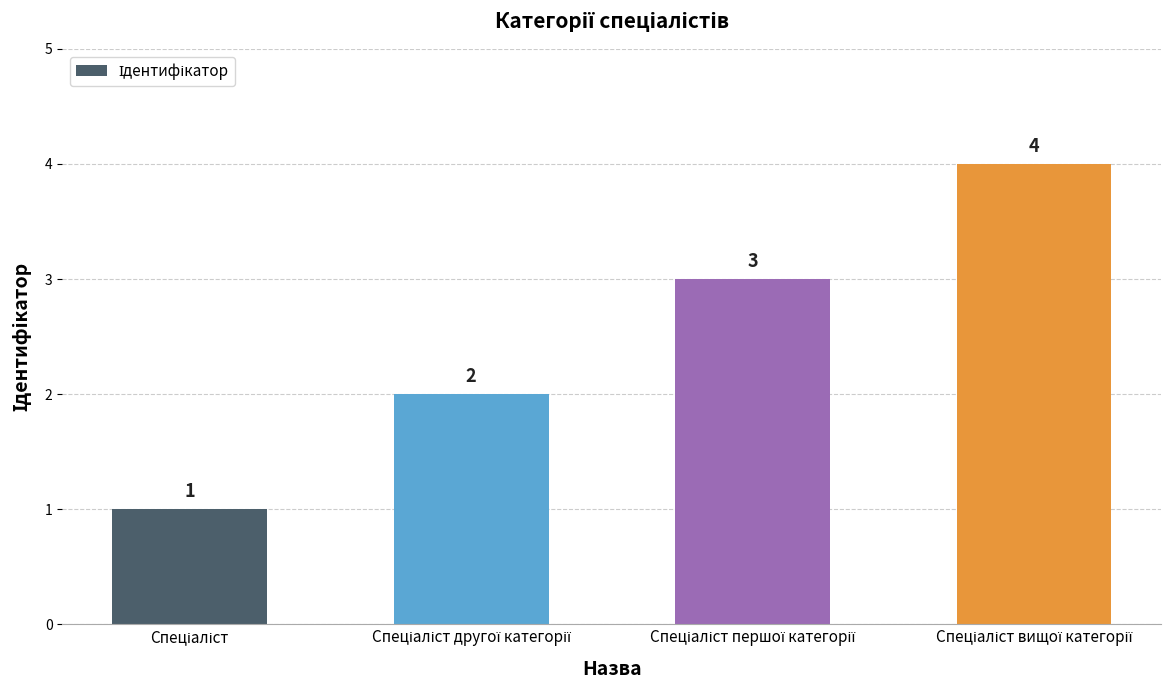

Does the chart contain any negative values?

No